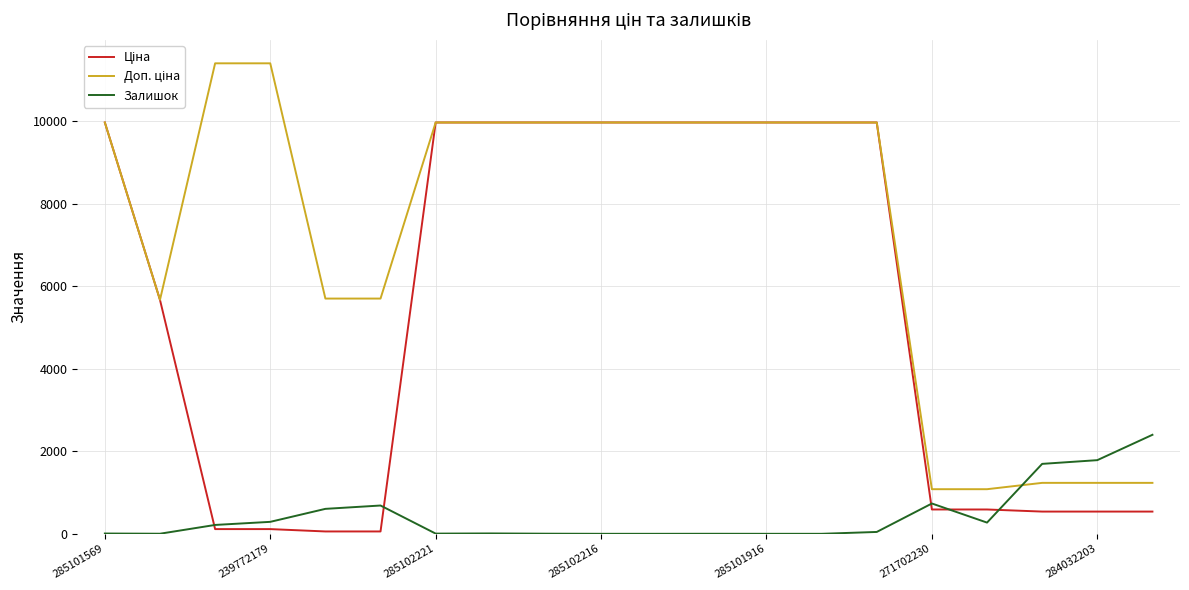

What is the greatest value displayed?

11410.0